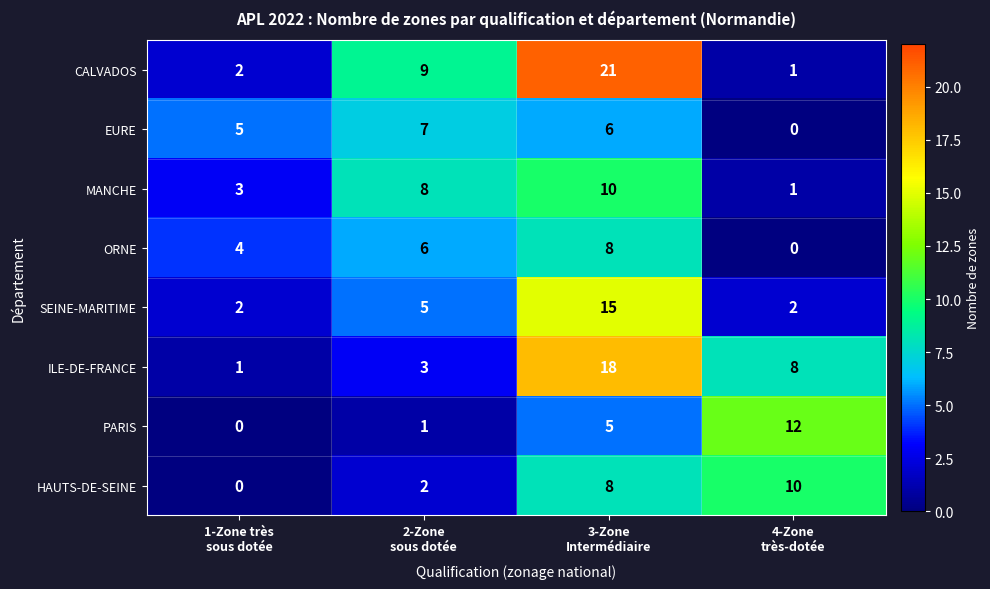

Which series has the largest total across all categories?

CALVADOS